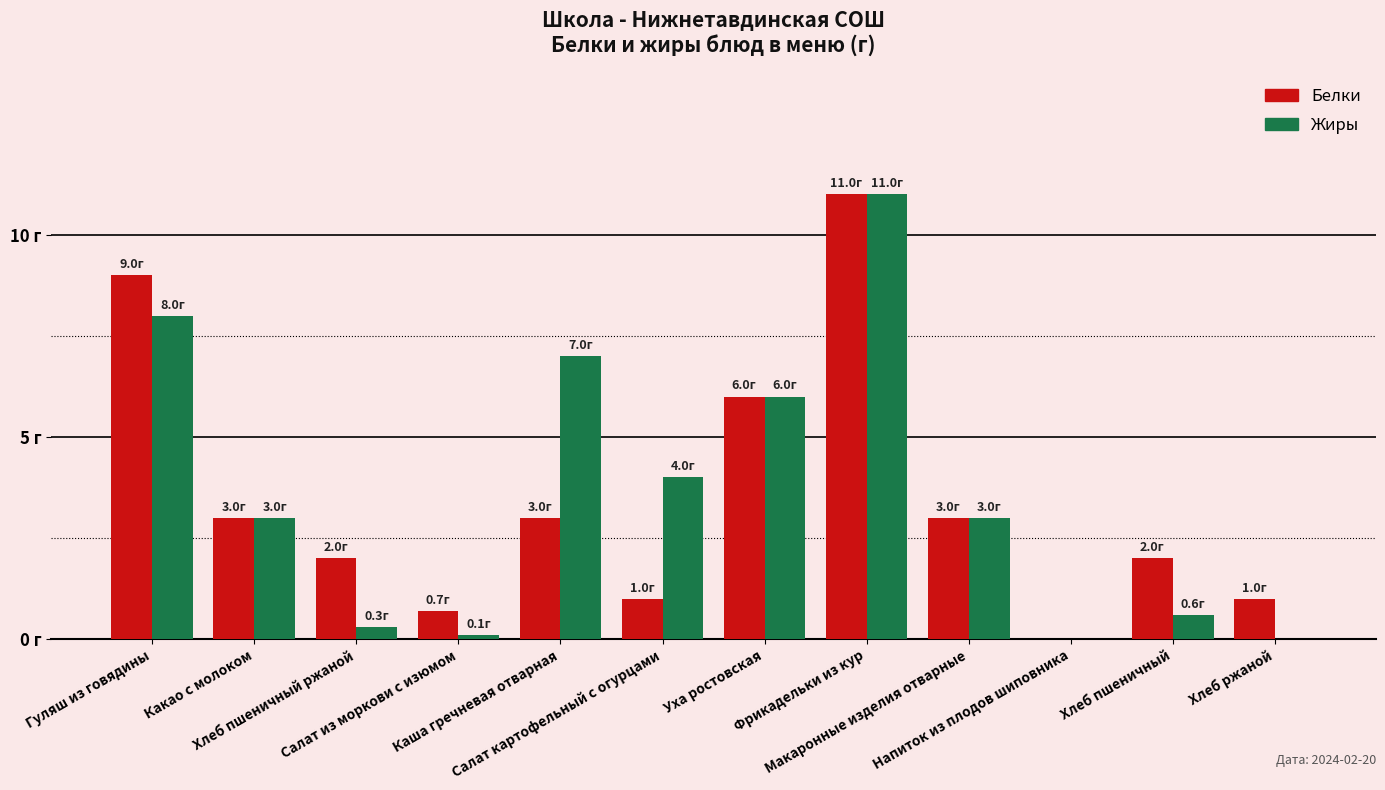

At Хлеб ржаной, list the series in order from smallest to largest.

Жиры, Белки